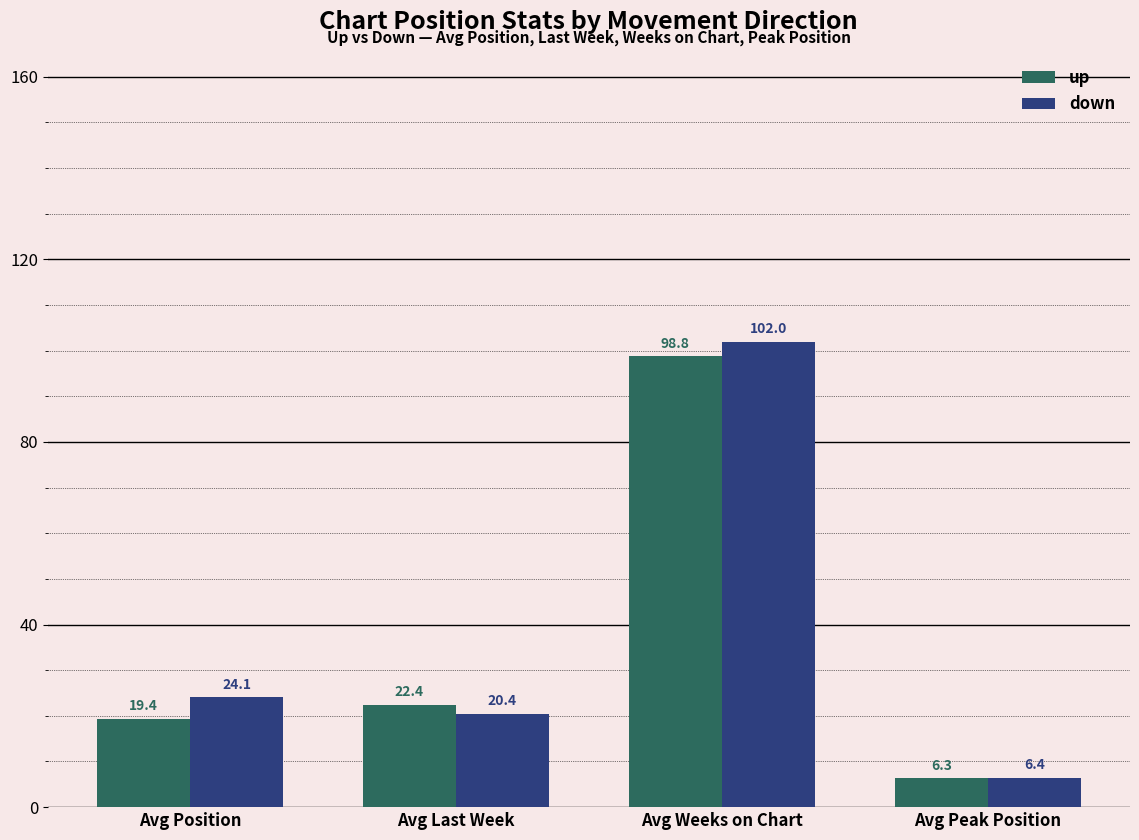

What is the label of the 3rd bar from the left?

Avg Weeks on Chart